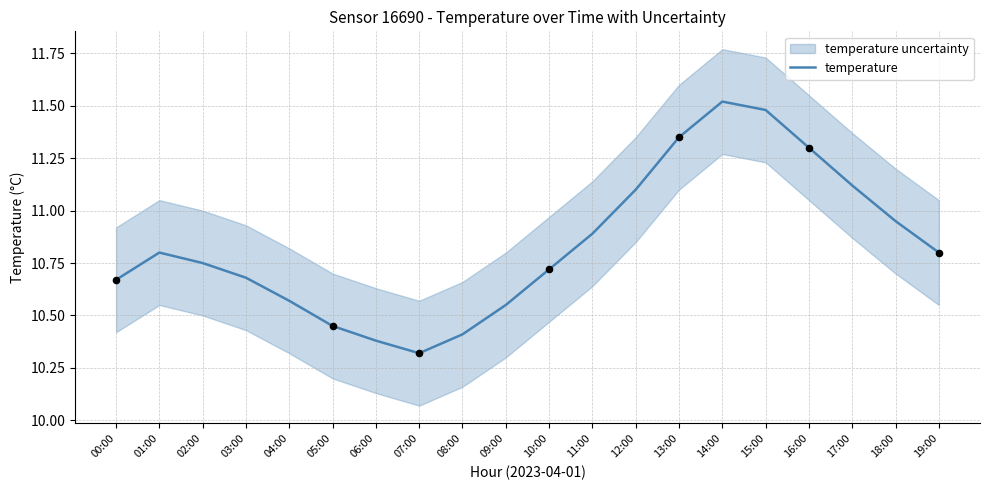

Between 10:00 and 19:00, which is larger?

19:00